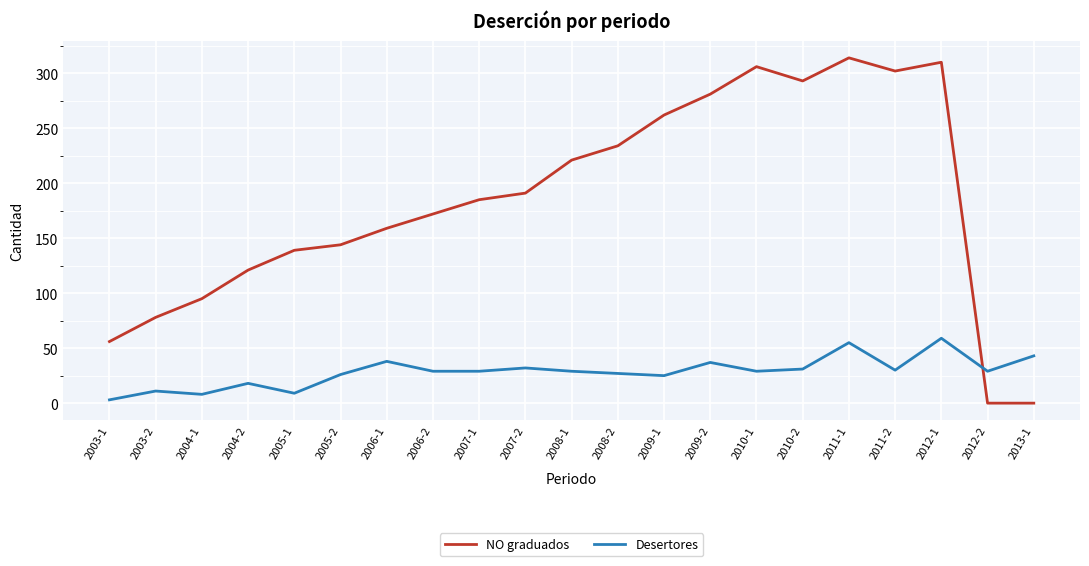

The value of Desertores at 2010-2 is 52. True or false?

False